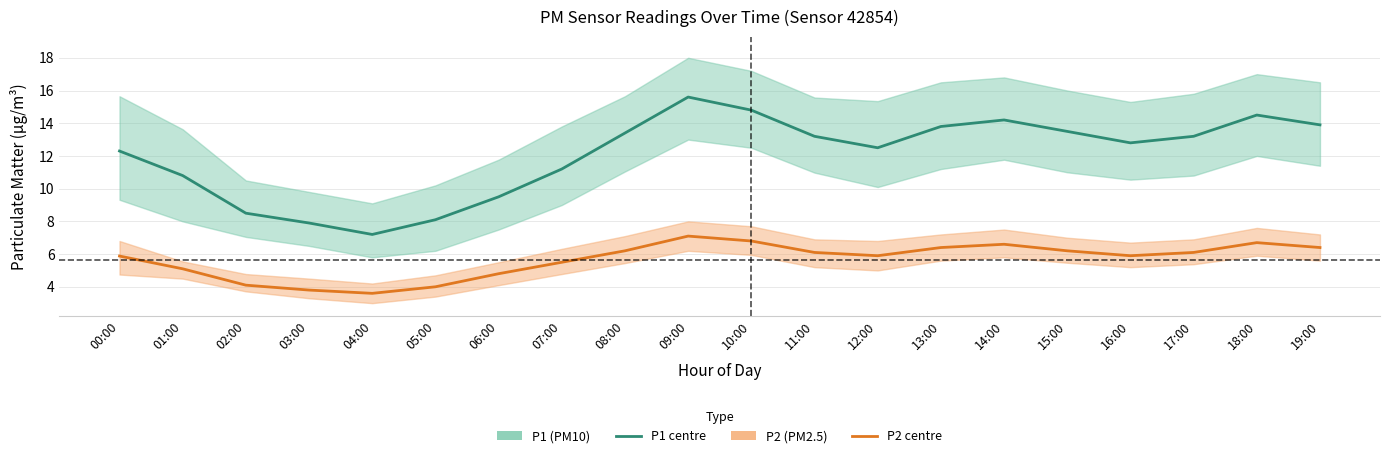

What is the total value across all series at 17:00?

19.3